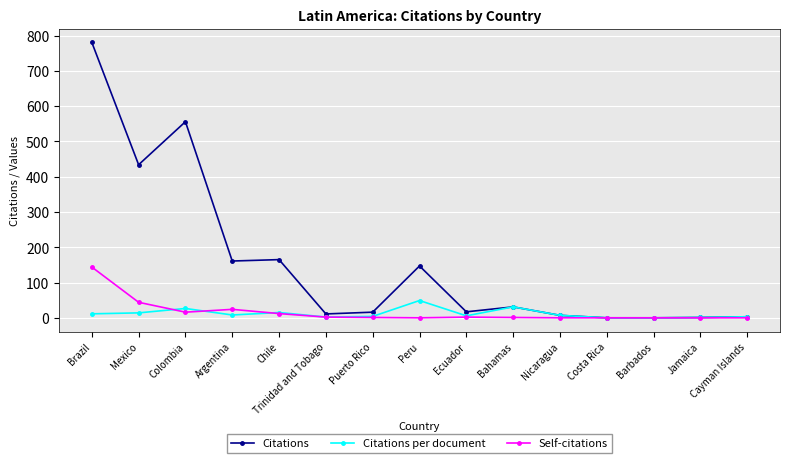

True or false: Citations has more than 1 points higher than both neighbors.

True